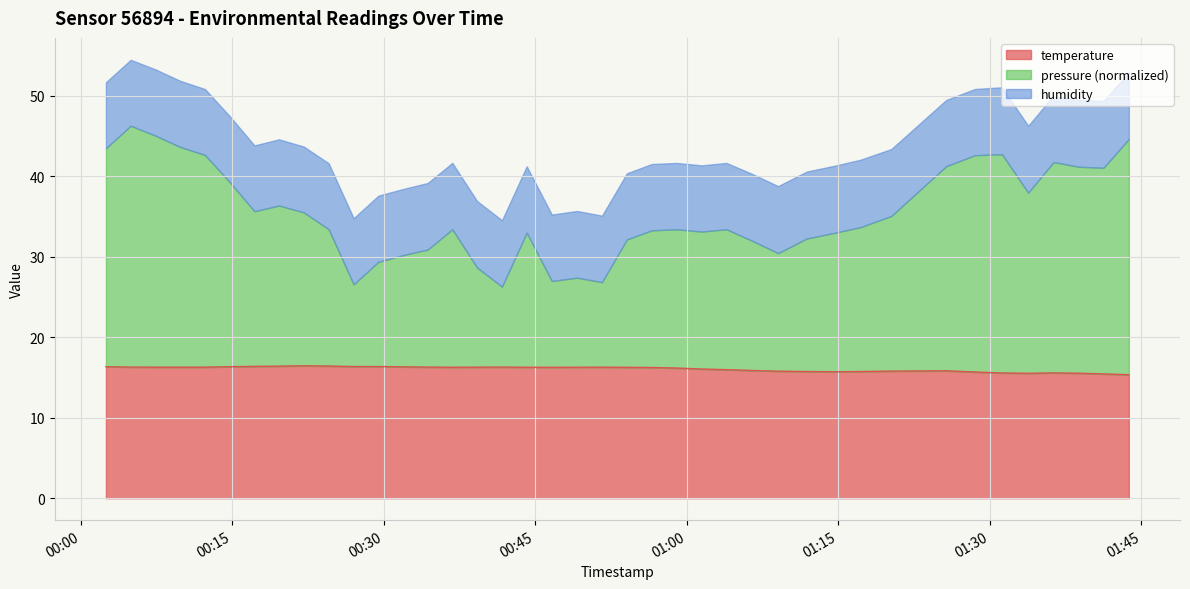

What is the change in value from 2022-09-06T00:12:18 to 2022-09-06T00:59:01?

-0.1